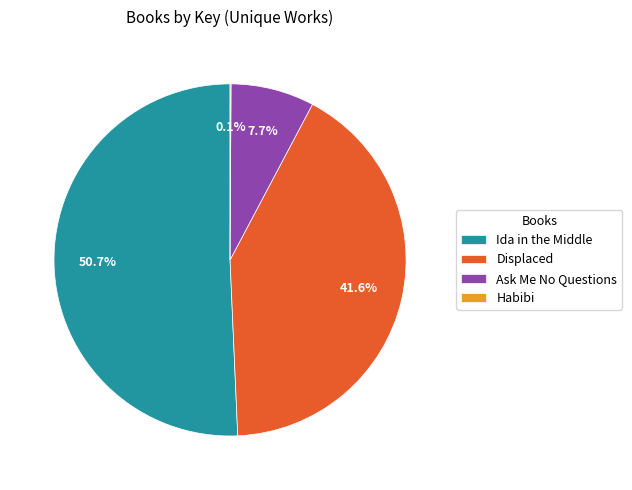

What is the majority slice?

Ida in the Middle